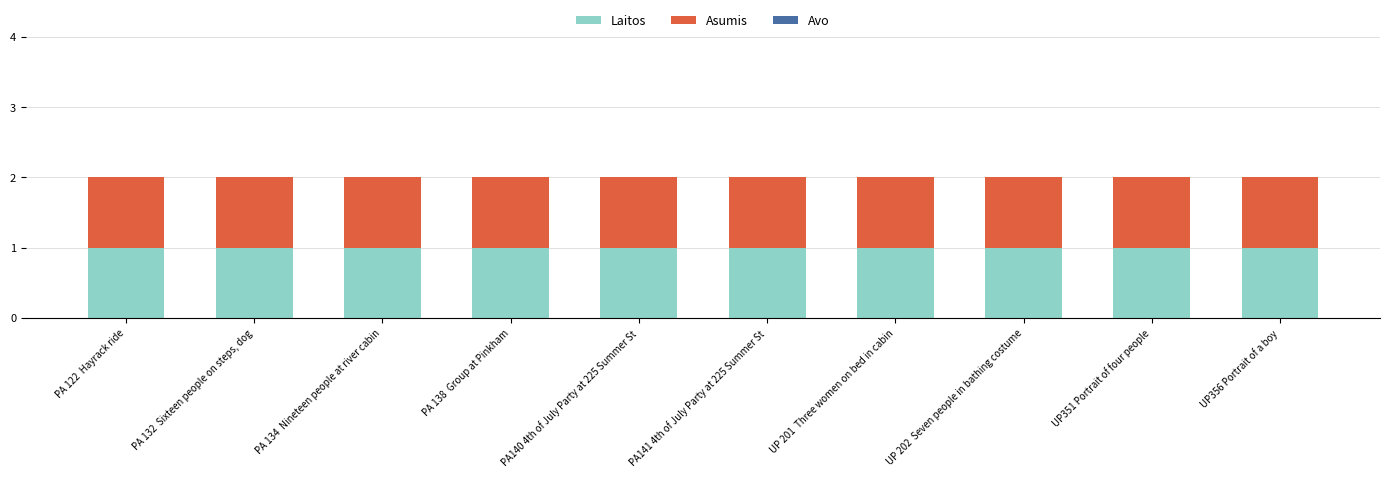

How many series are shown in this chart?

3